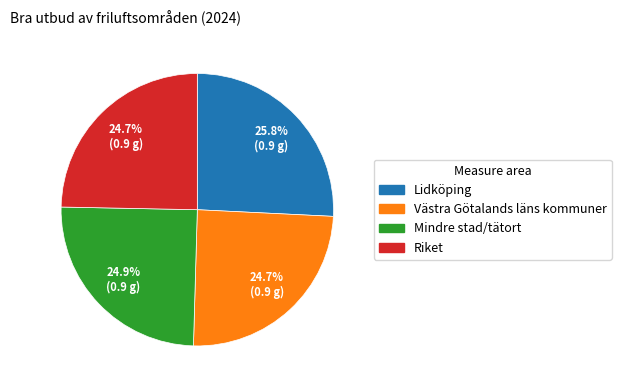

To the nearest percent, what is the difference between the largest and smallest slice percentages?

1%